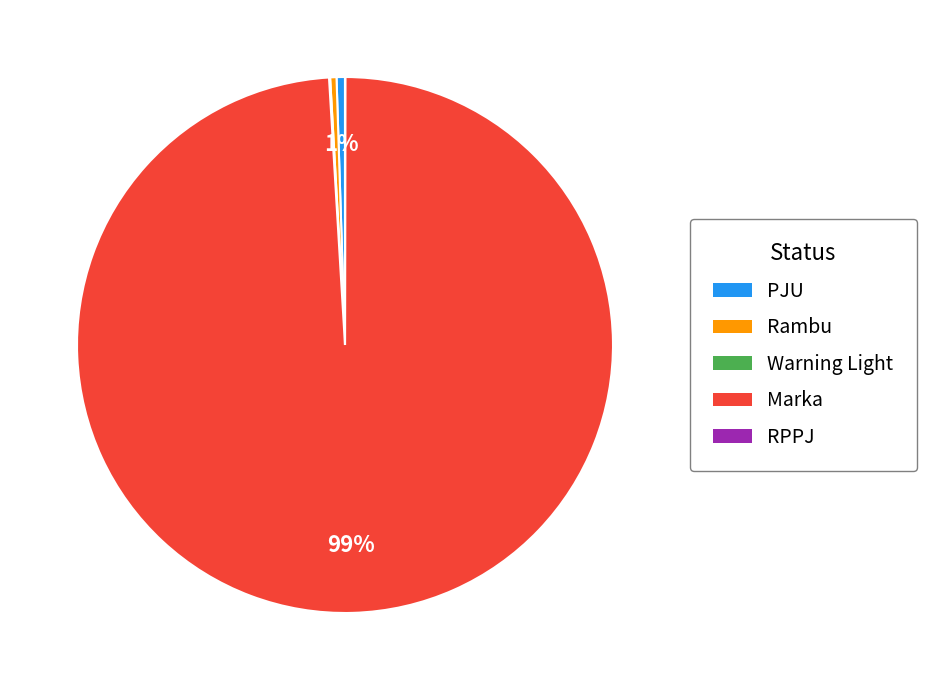

To the nearest percent, what percentage of the pie is PJU?

1%